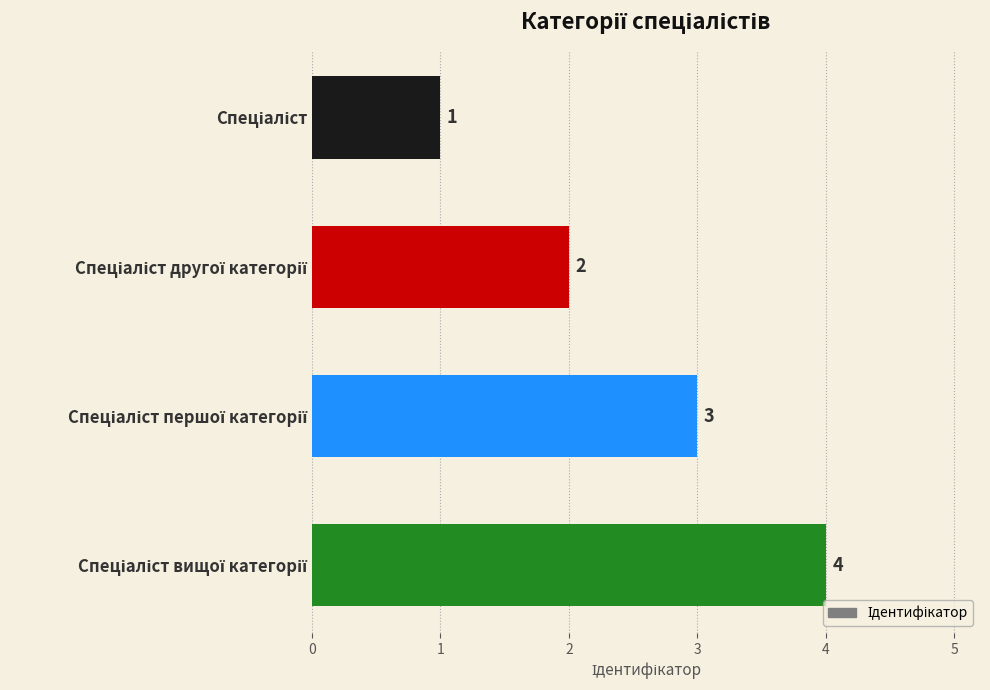

Count the values in the range 2 to 4.

3